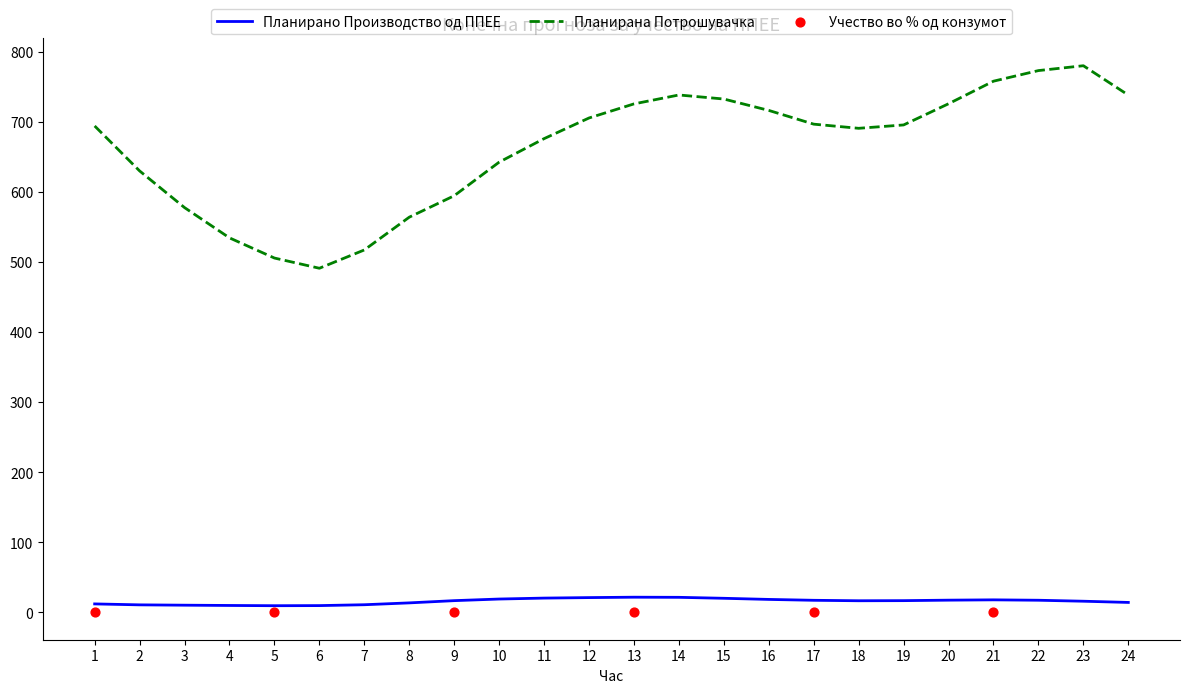

Is the value of Планирано Производство од ППЕЕ at 5 greater than the value of Планирана Потрошувачка at 9?

No